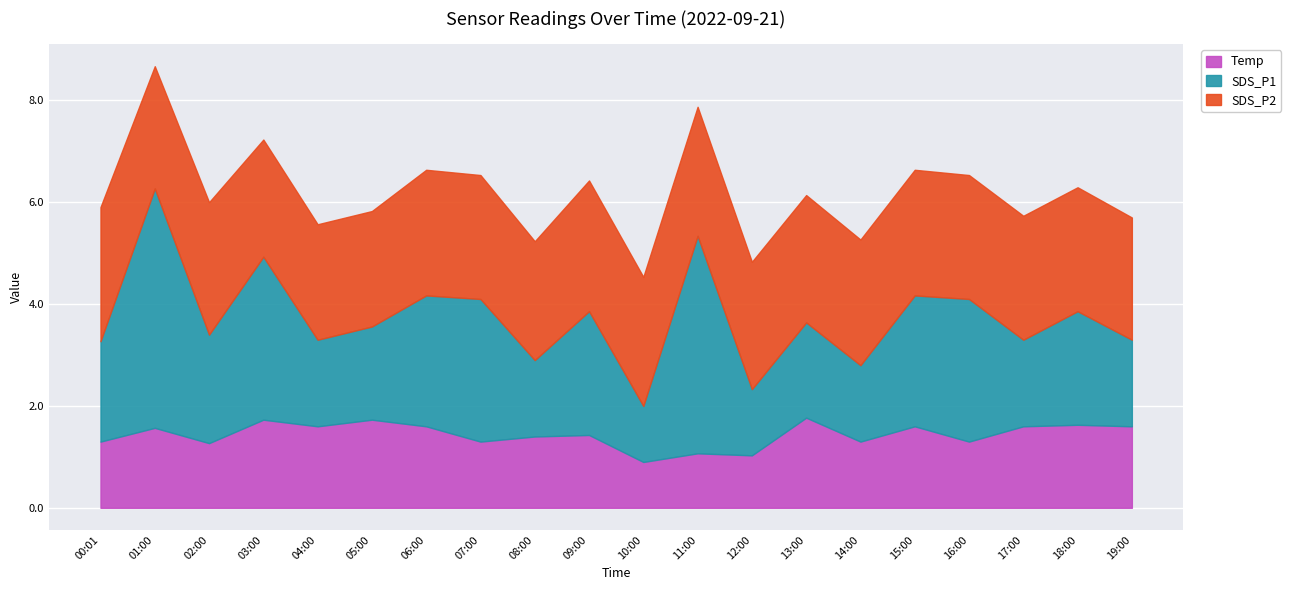

Count the number of categories in the chart.

20